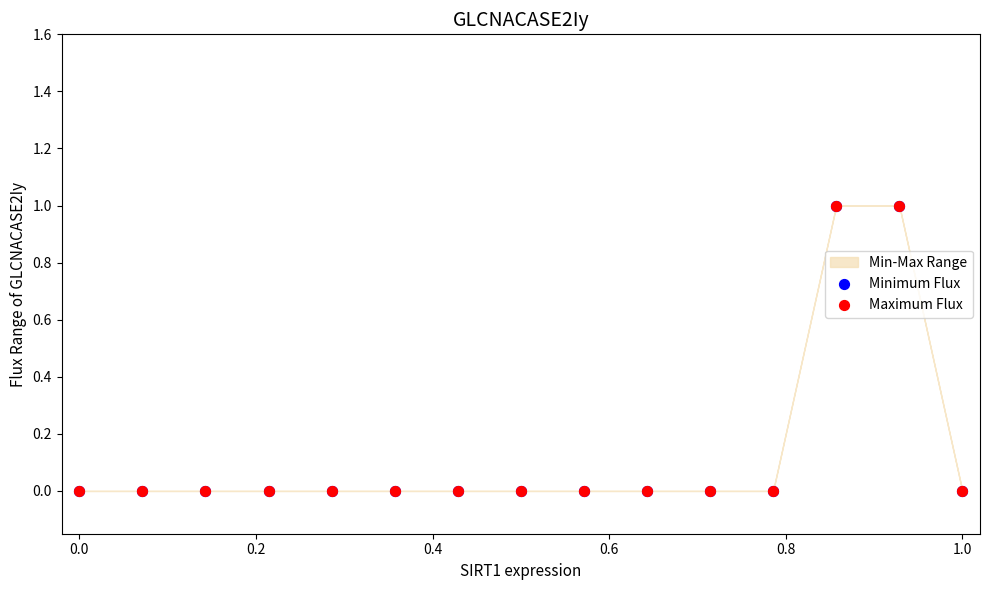

Which series has the largest Y range (max minus min)?

Minimum Flux